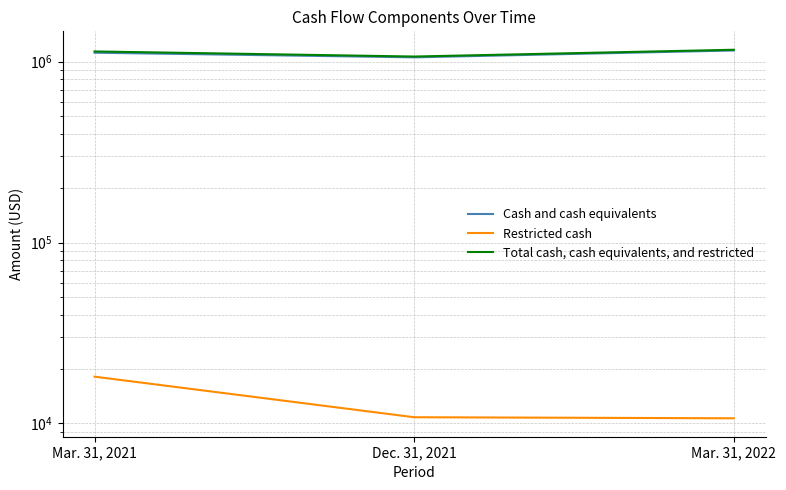

At Mar. 31, 2021, list the series in order from largest to smallest.

Total cash, cash equivalents, and restricted, Cash and cash equivalents, Restricted cash